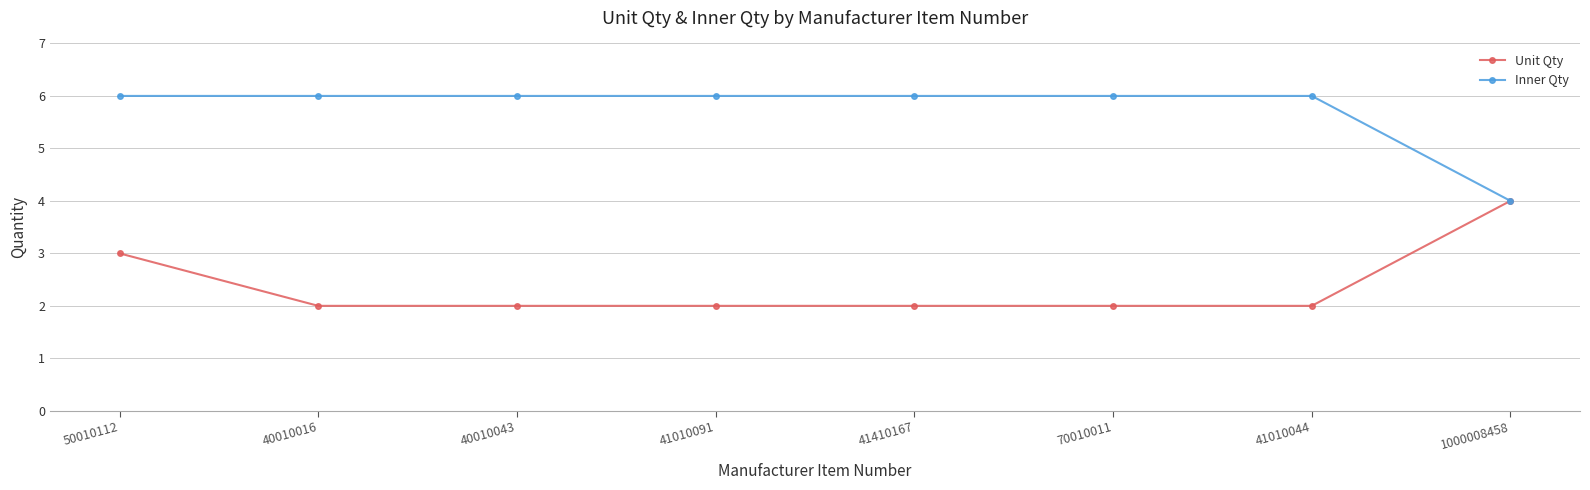

Which series changed the most between 50010112 and 41010044?

Unit Qty